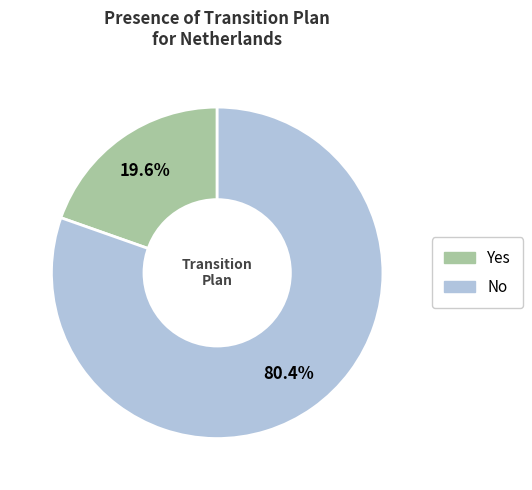

Is Yes the majority of the pie?

No